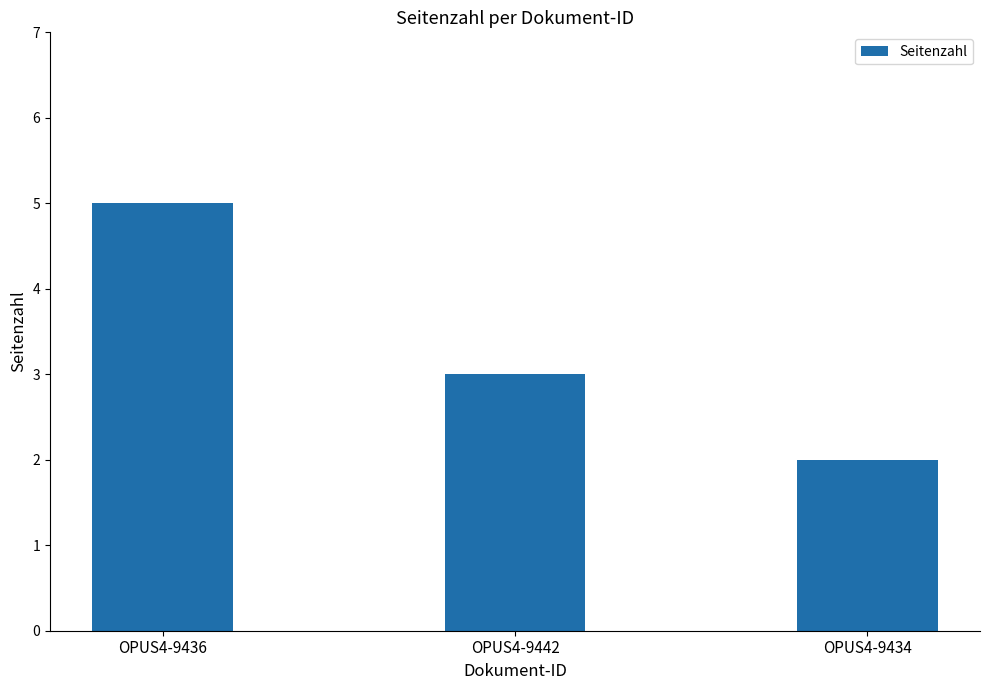

How many data points are less than 3?

1